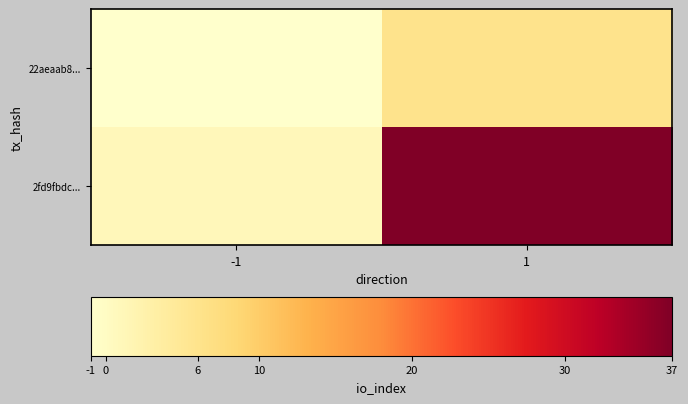

Reading right to left, list all the values displayed in this chart.

22aeaab8...: 1=6	-1=-1
2fd9fbdc...: 1=37	-1=1